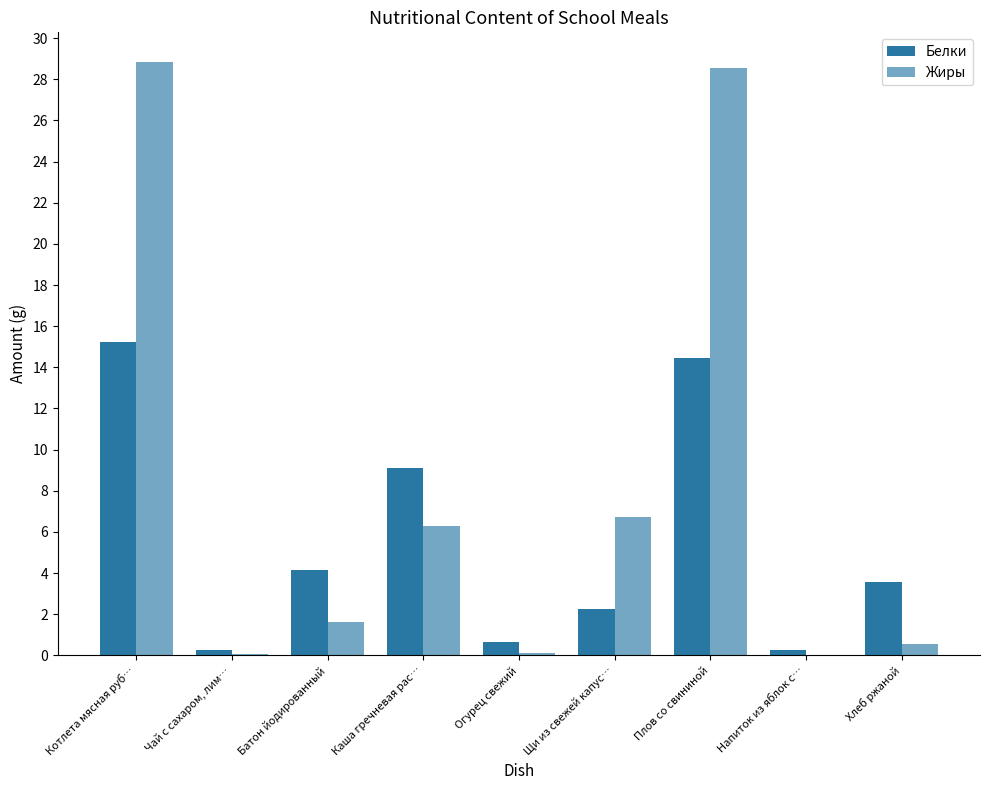

How many values in the Белки series exceed 3?

5